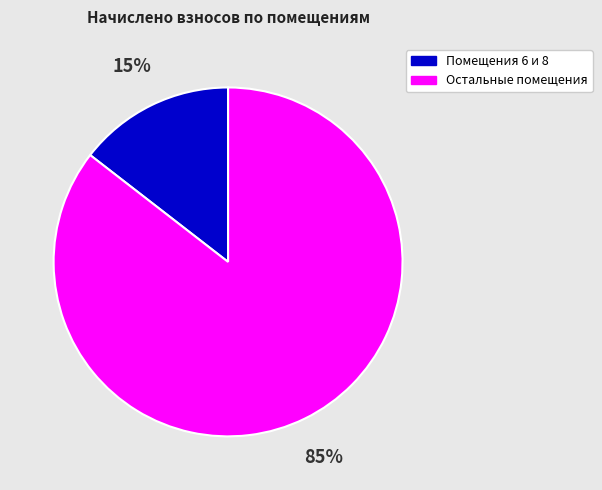

To the nearest percent, what is the average slice percentage?

50%